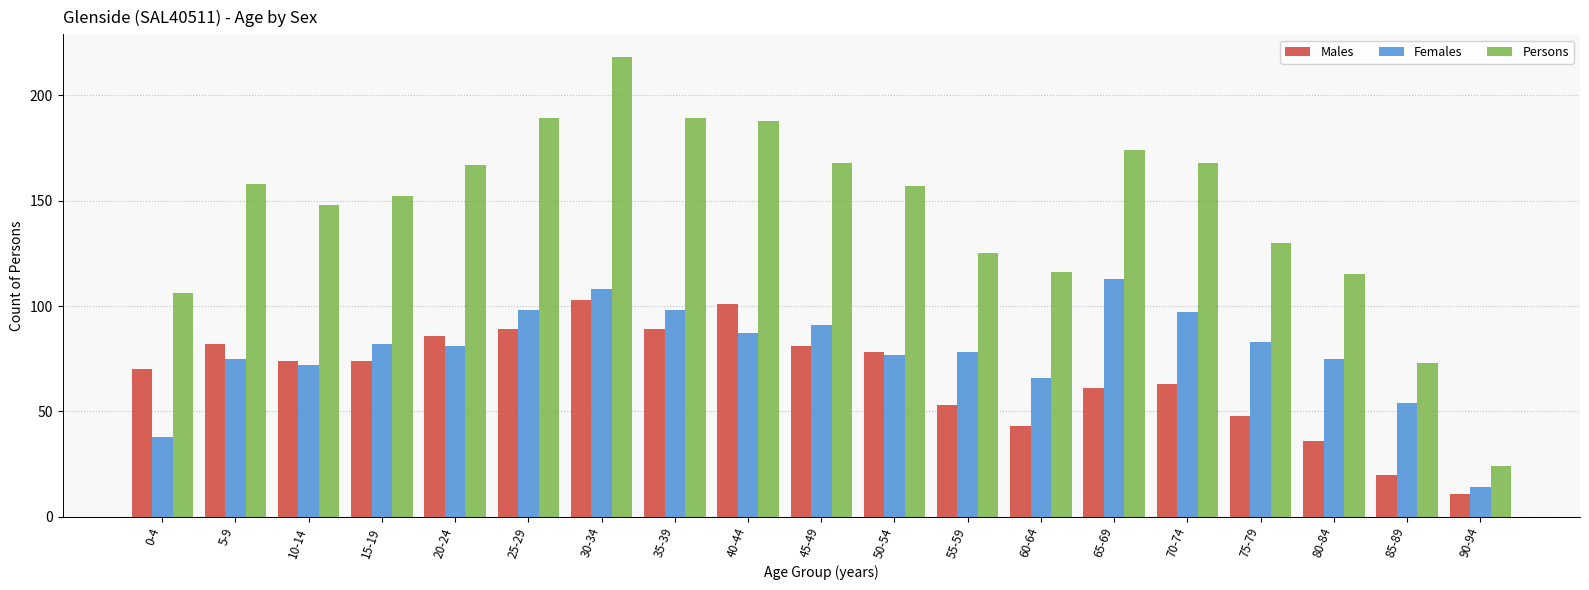

Reading right to left, what are all the values shown in this chart?

Males: 90-94=11	85-89=20	80-84=36	75-79=48	70-74=63	65-69=61	60-64=43	55-59=53	50-54=78	45-49=81	40-44=101	35-39=89	30-34=103	25-29=89	20-24=86	15-19=74	10-14=74	5-9=82	0-4=70
Females: 90-94=14	85-89=54	80-84=75	75-79=83	70-74=97	65-69=113	60-64=66	55-59=78	50-54=77	45-49=91	40-44=87	35-39=98	30-34=108	25-29=98	20-24=81	15-19=82	10-14=72	5-9=75	0-4=38
Persons: 90-94=24	85-89=73	80-84=115	75-79=130	70-74=168	65-69=174	60-64=116	55-59=125	50-54=157	45-49=168	40-44=188	35-39=189	30-34=218	25-29=189	20-24=167	15-19=152	10-14=148	5-9=158	0-4=106